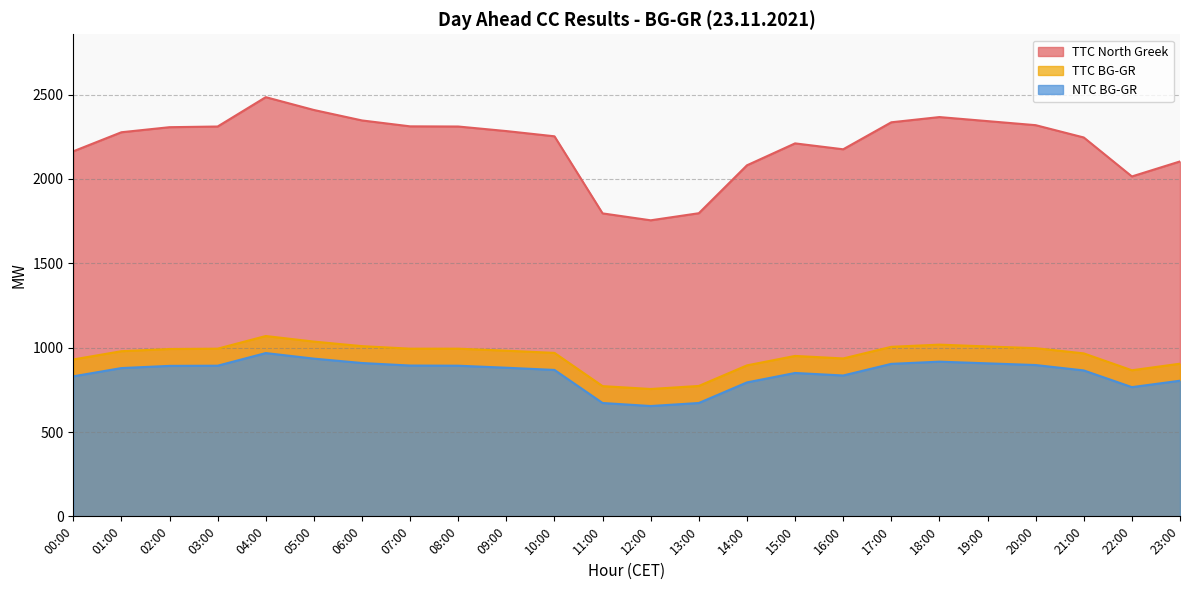

How many interior local valleys does the TTC North Greek series have?

3